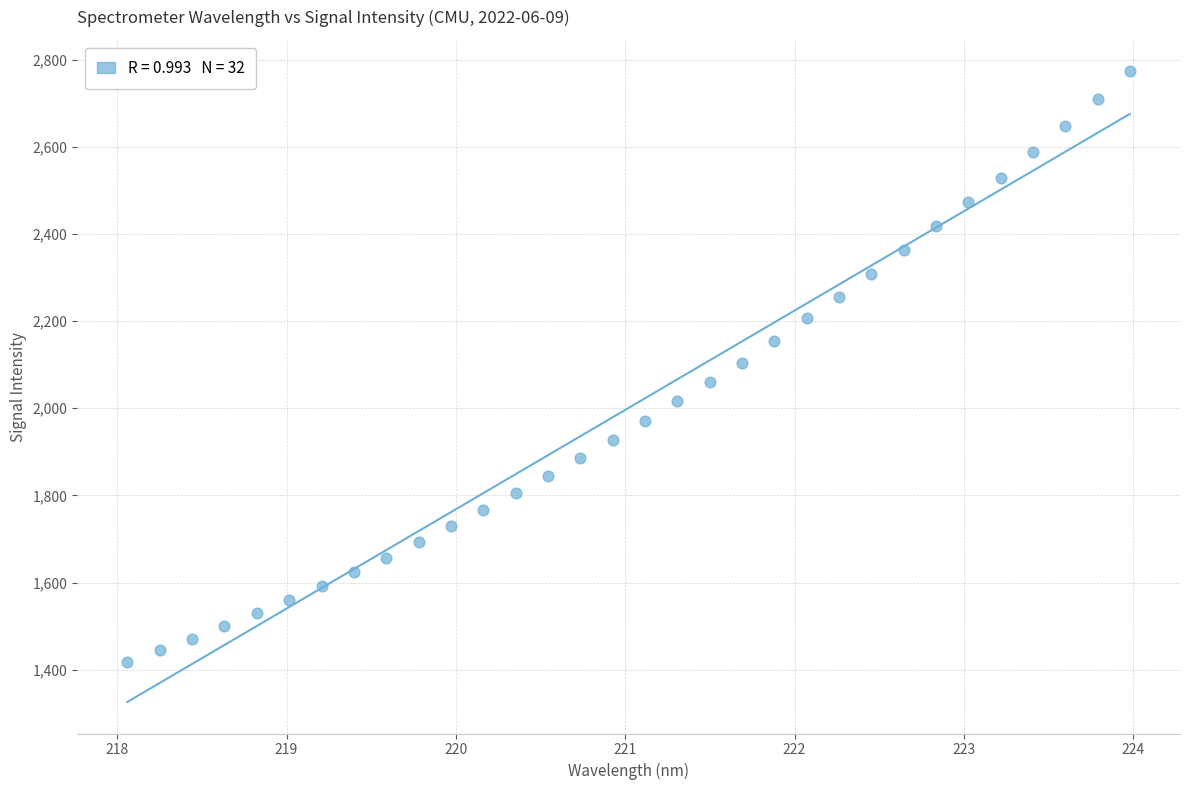

What is the range of Y values (max minus min)?

1354.7